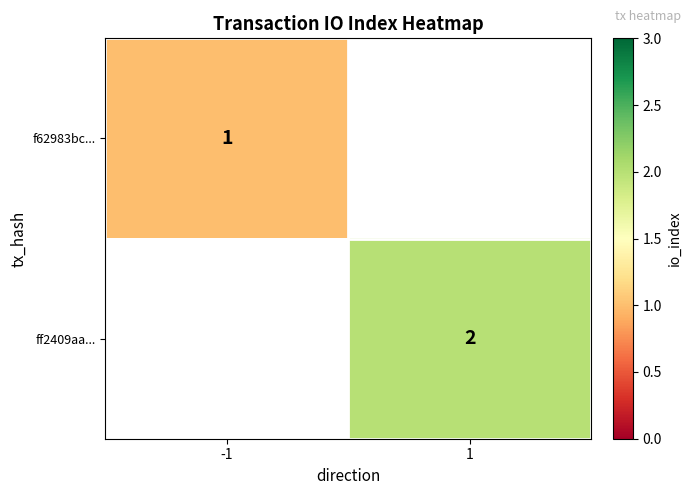

The value of ff2409aa... at 1 is 1. True or false?

False